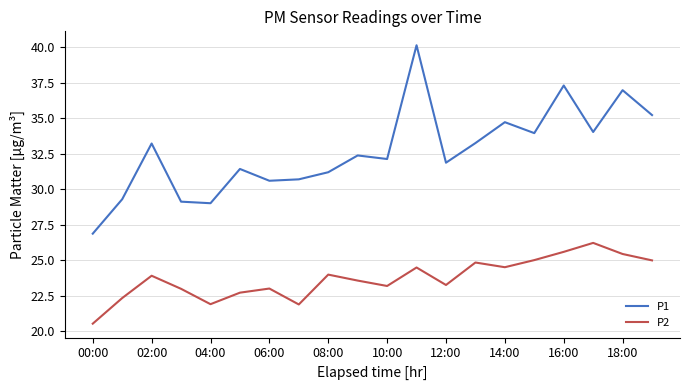

What is the average value of the P2 series?

23.7